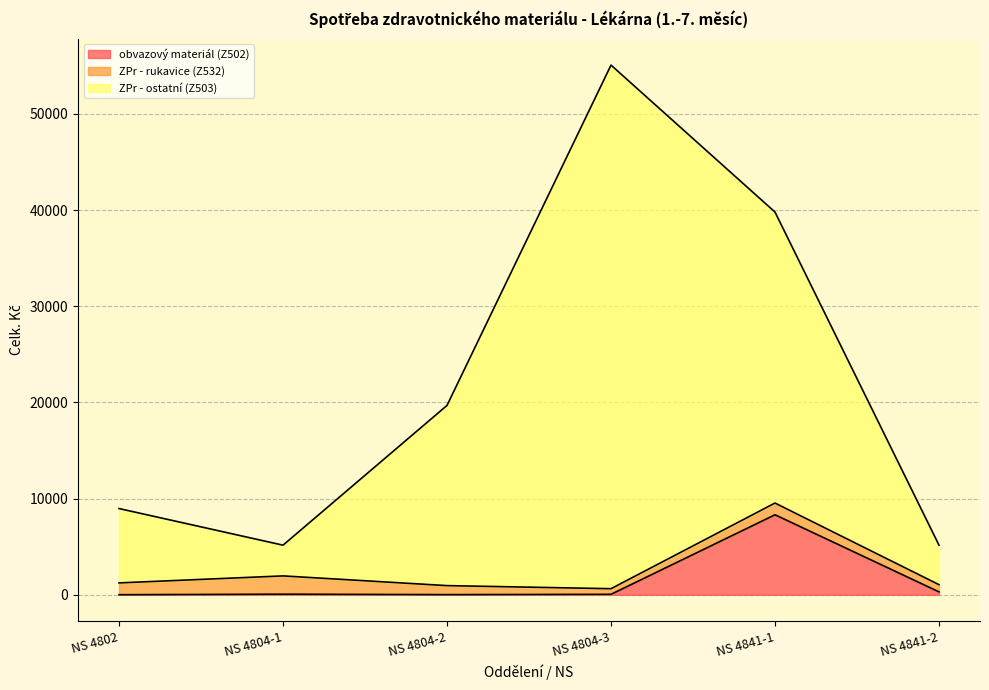

At which category is the sum across all series the highest?

NS 4804-3